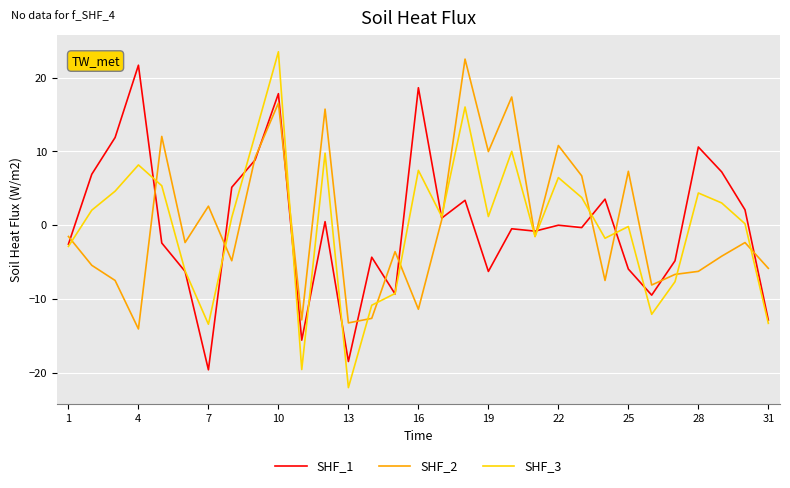

What is the difference between the maximum and minimum values in the SHF_1 series?

41.3